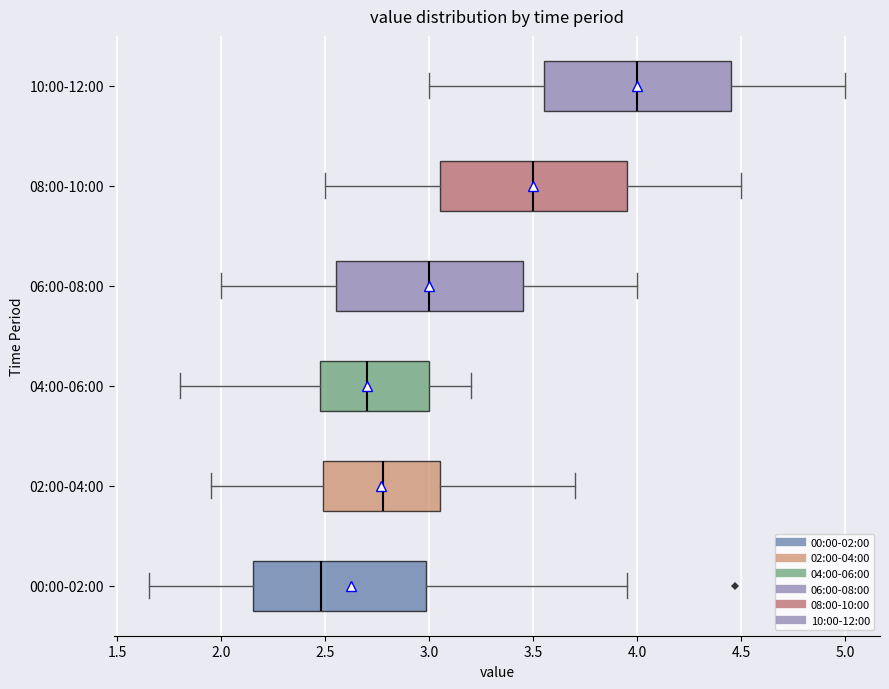

Reading bottom to top, read every box against the x-axis: the position of its median line, the range the box covers, and the ends of its whiskers. The values are not printed on the chart, so give them approximately, as read against the axis.

00:00-02:00: median 2.50, box 2.15 to 3.00, whiskers 1.65 to 3.95
02:00-04:00: median 2.80, box 2.50 to 3.05, whiskers 1.95 to 3.70
04:00-06:00: median 2.70, box 2.50 to 3.00, whiskers 1.80 to 3.20
06:00-08:00: median 3.00, box 2.55 to 3.45, whiskers 2.00 to 4.00
08:00-10:00: median 3.50, box 3.05 to 3.95, whiskers 2.50 to 4.50
10:00-12:00: median 4.00, box 3.55 to 4.45, whiskers 3.00 to 5.00